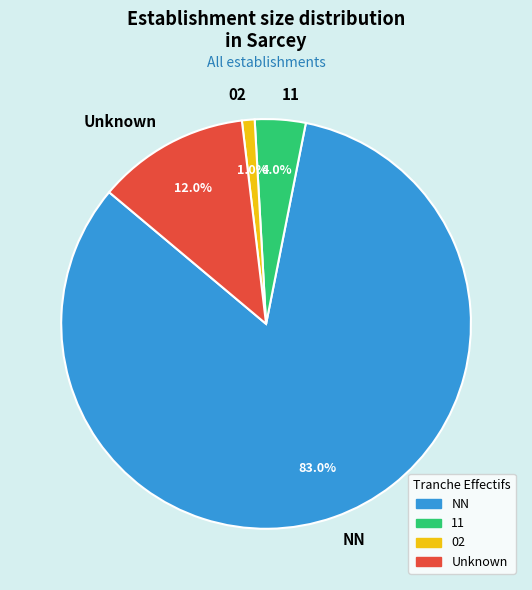

Rank the categories by value from highest to lowest.

NN, Unknown, 11, 02